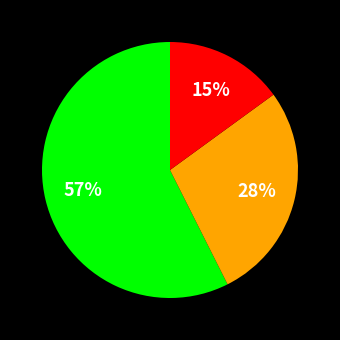

Does any single category account for the majority?

Yes